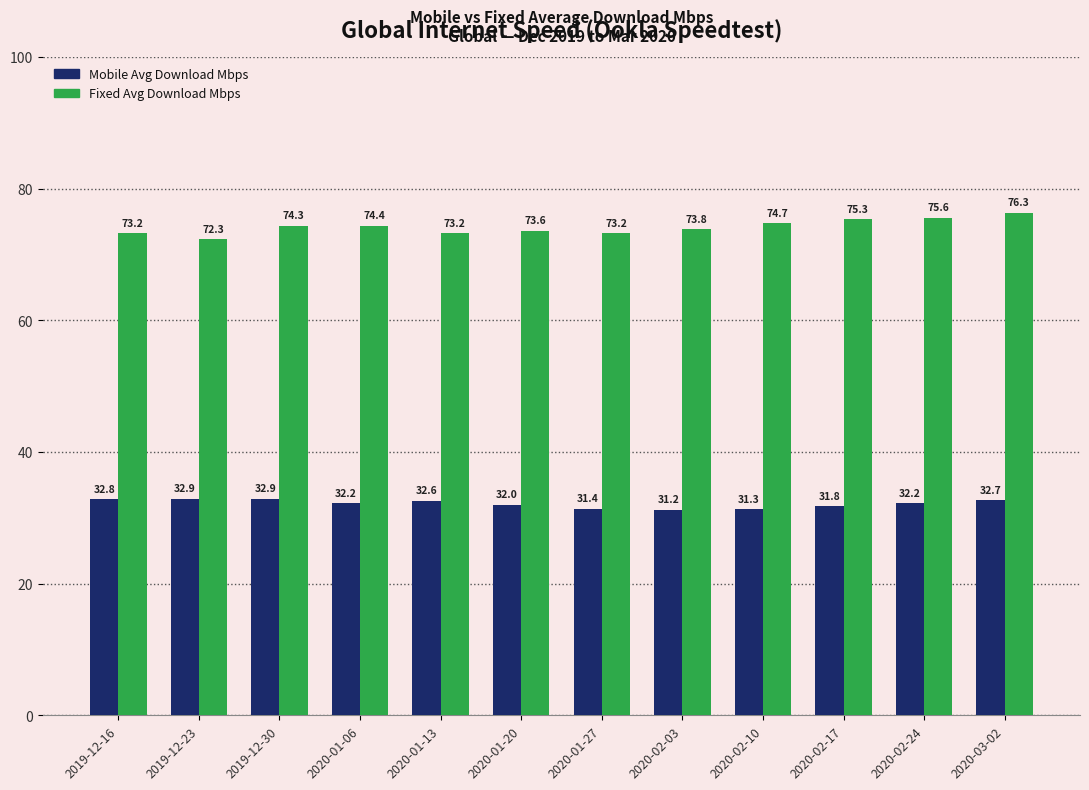

How many bars are there in total?

24